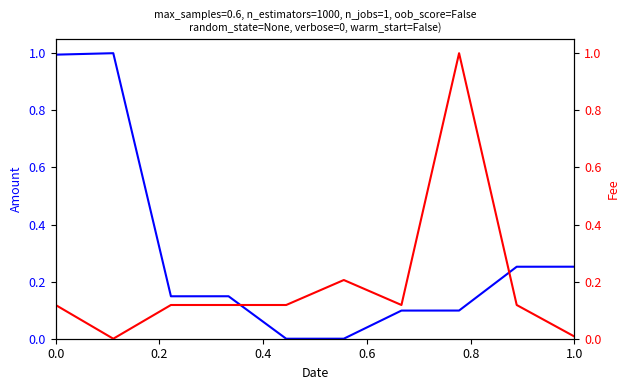

What is the highest value of the Fee series?

1.0